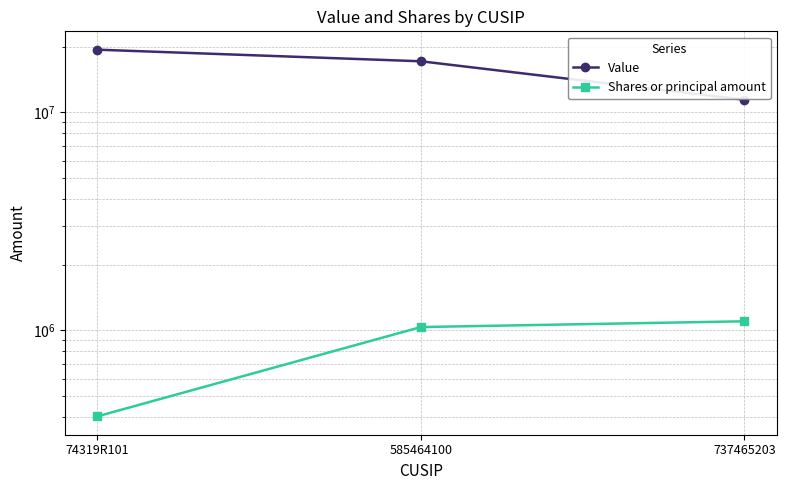

Which series has the largest total across all categories?

Value